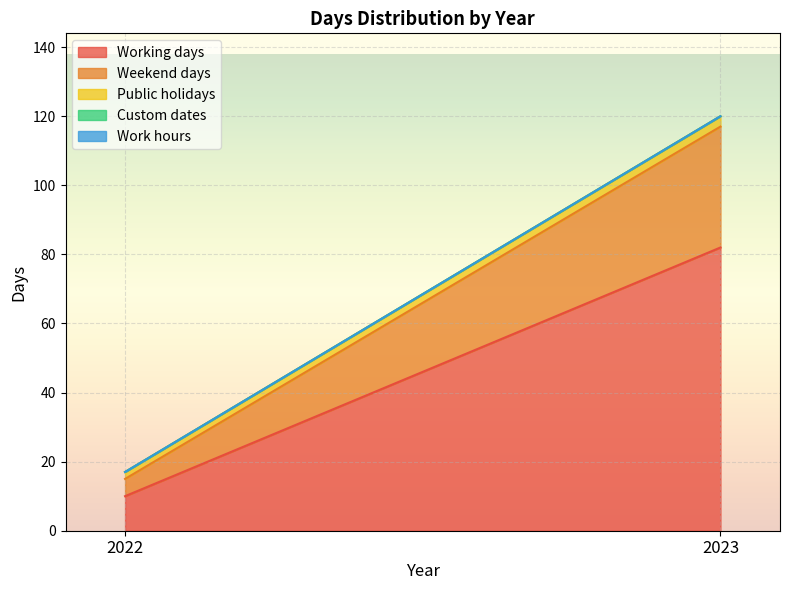

What is the total value across all series at 2023?

120